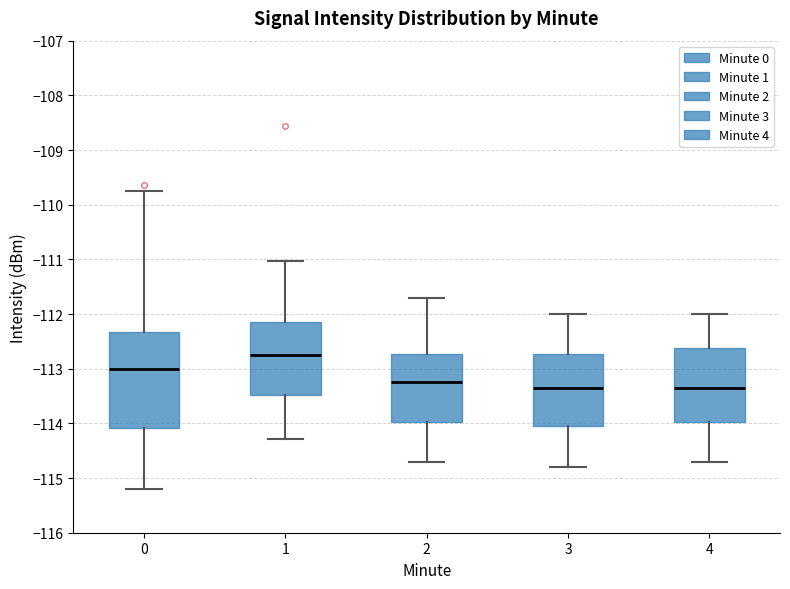

Where does the lower whisker of the box at x = 1 end on the y-axis? The values are not printed on the chart, so give them approximately, as read against the axis.

-114.3